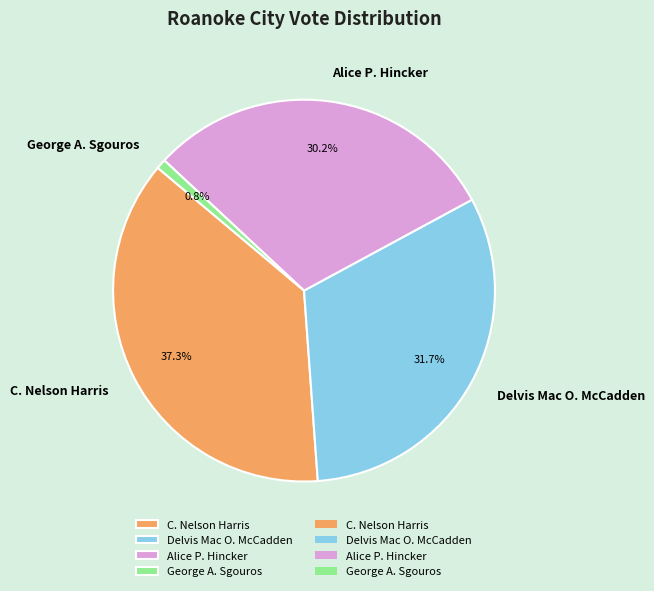

Is it true that Delvis Mac O. McCadden is 38% of the pie?

False